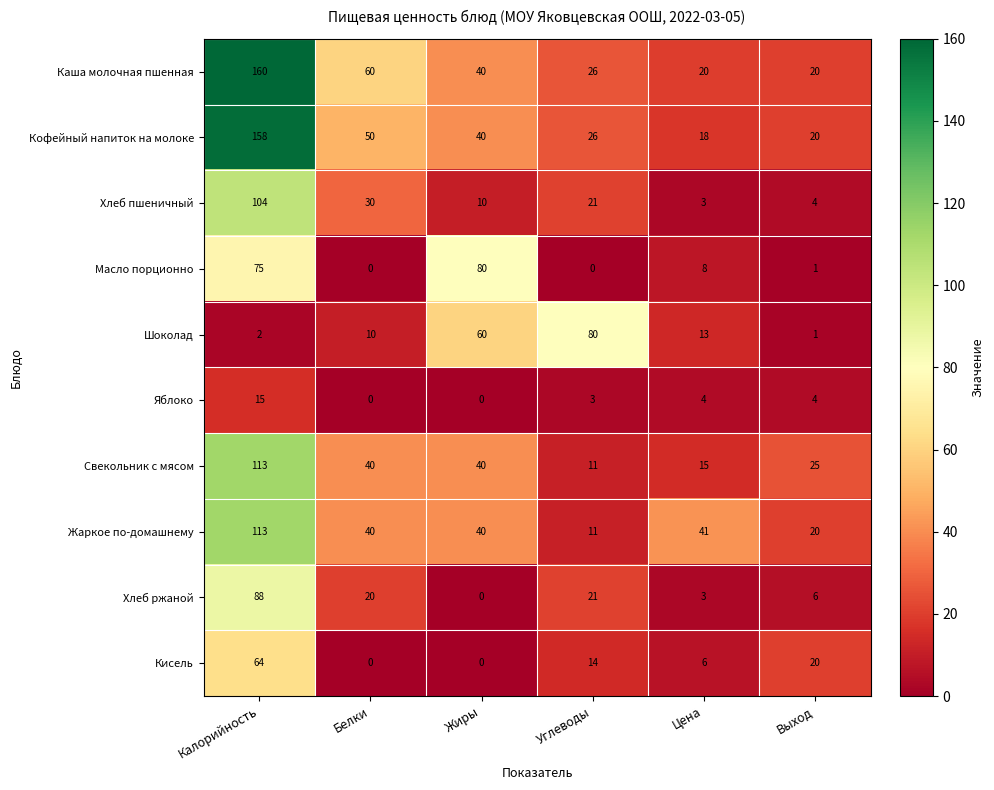

What is the approximate value of Хлеб ржаной at Калорийность?

88